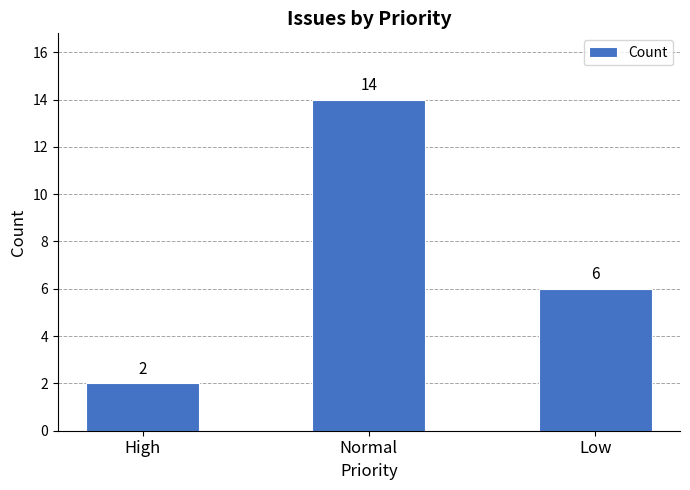

Rank the categories by value from highest to lowest.

Normal, Low, High